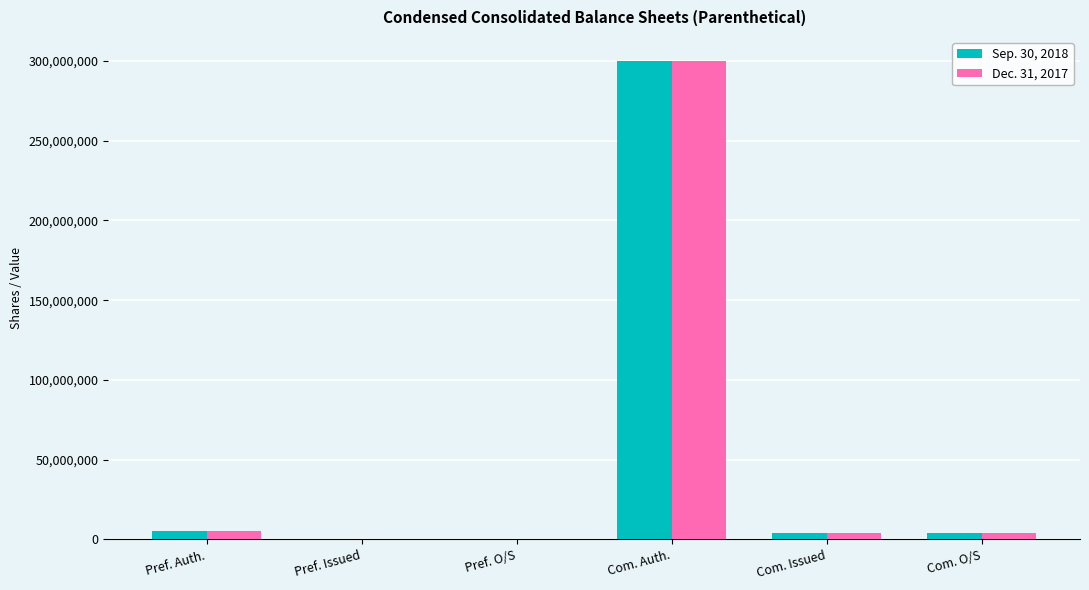

What is the sum of all Dec. 31, 2017 values?

313925092